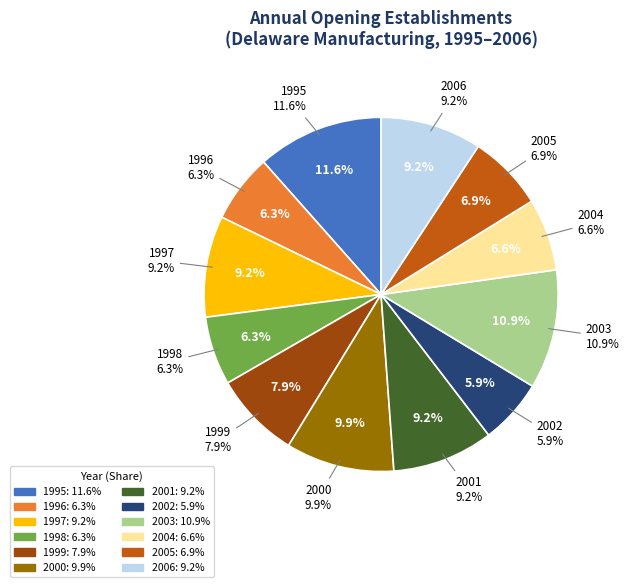

True or false: 1995 accounts for 22% of the total.

False